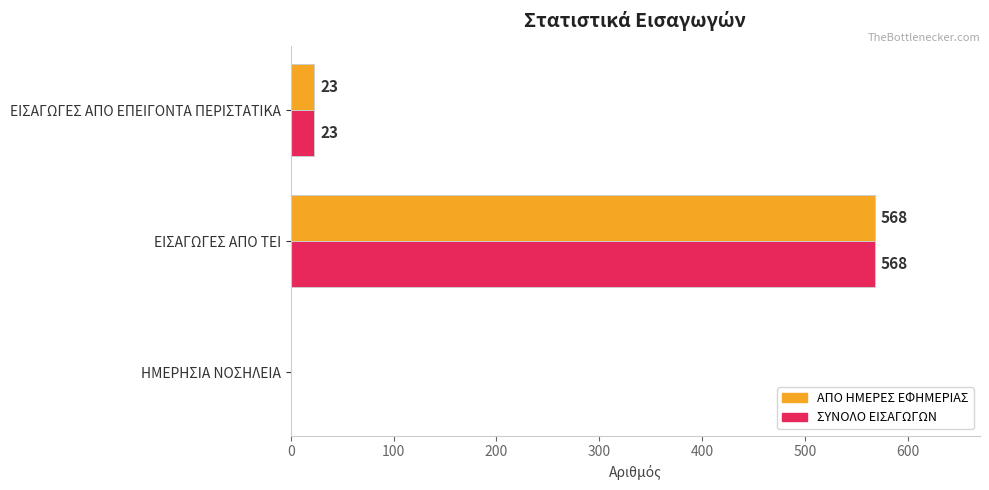

What is the sum of the ΑΠΟ ΗΜΕΡΕΣ ΕΦΗΜΕΡΙΑΣ values at ΕΙΣΑΓΩΓΕΣ ΑΠΟ ΕΠΕΙΓΟΝΤΑ ΠΕΡΙΣΤΑΤΙΚΑ and ΕΙΣΑΓΩΓΕΣ ΑΠΟ ΤΕΙ?

591